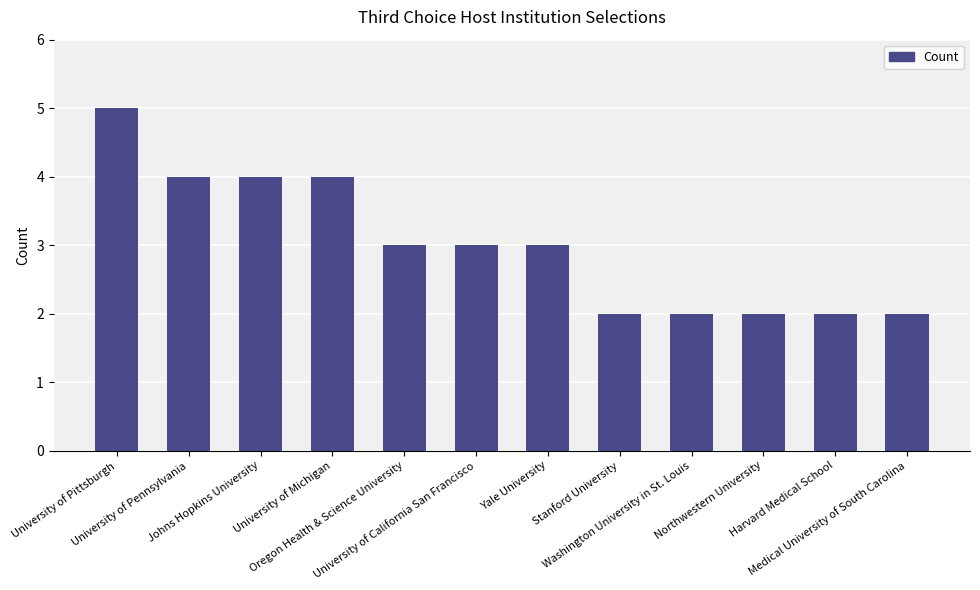

What is the sum of all values?

36